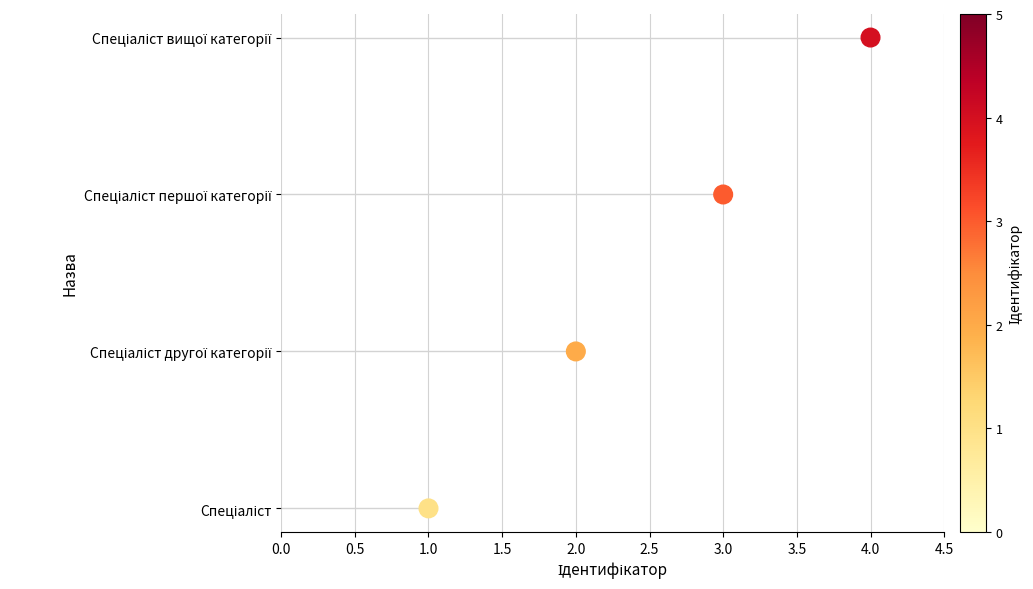

What is the change in value from 3.0 to 4.0?

+1